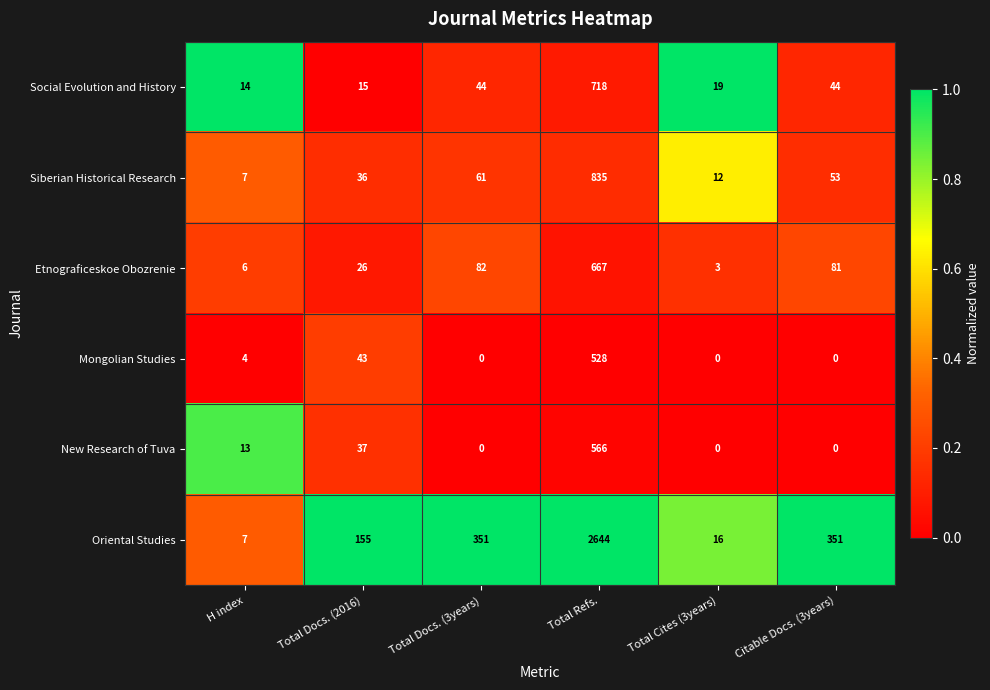

The Siberian Historical Research series shows 26 at Citable Docs. (3years). True or false?

False